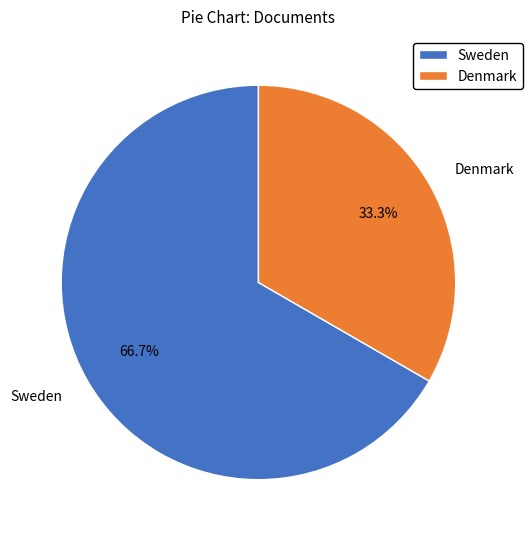

Rank the categories by value from highest to lowest.

Sweden, Denmark